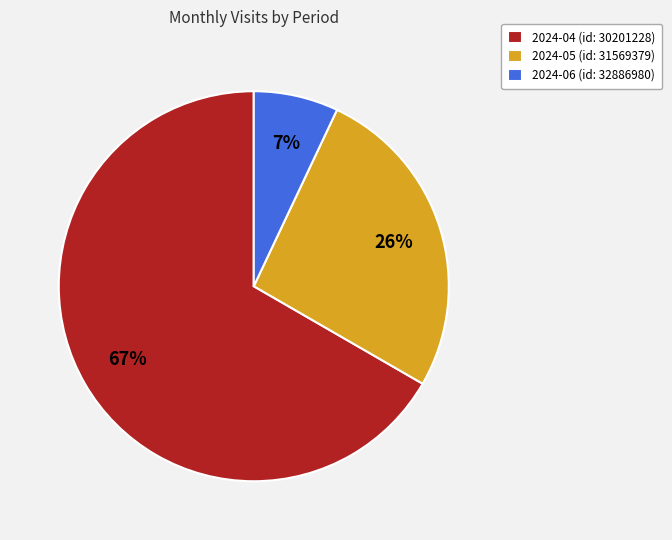

To the nearest percent, what portion does 2024-04 (id: 30201228) represent?

67%